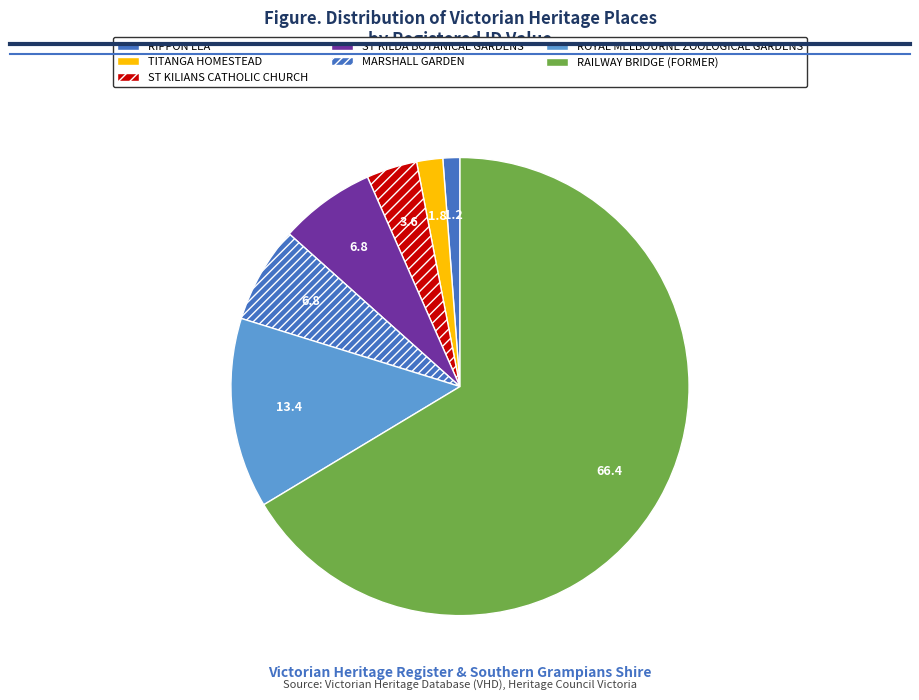

Approximately how many times larger is the value at ST KILIANS CATHOLIC CHURCH compared to ROYAL MELBOURNE ZOOLOGICAL GARDENS?

0.3